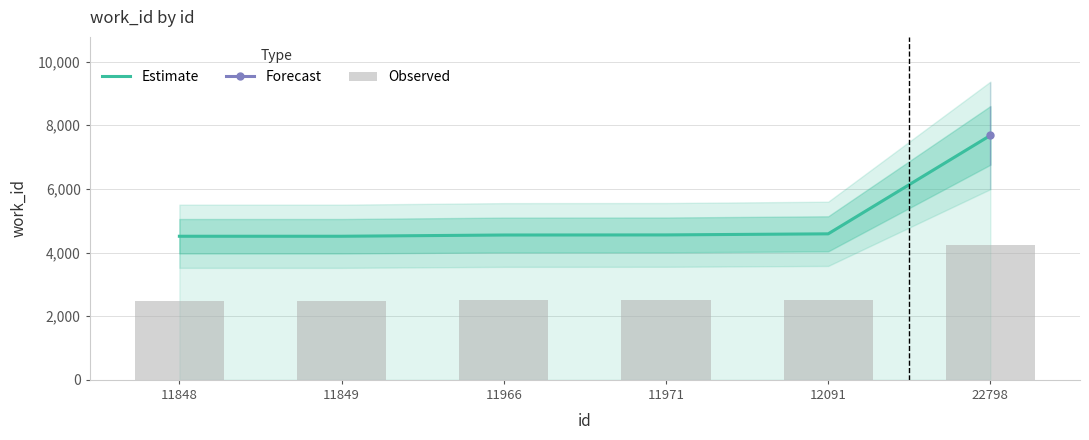

The value of Observed at 11848 is 2482.2. True or false?

True